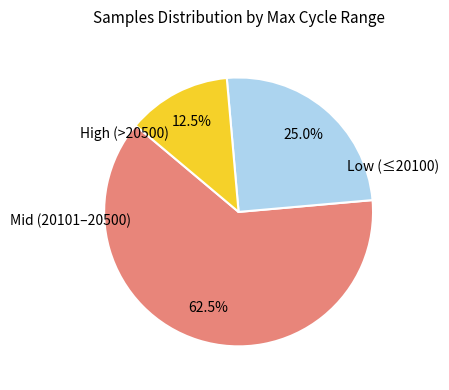

Is there a majority slice in this chart?

Yes